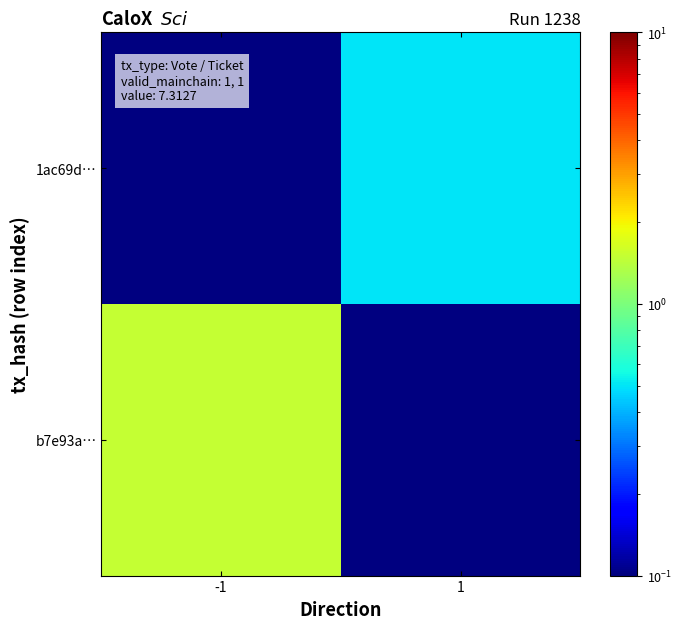

List the labels in order of 1ac69d… value, smallest first.

-1, 1